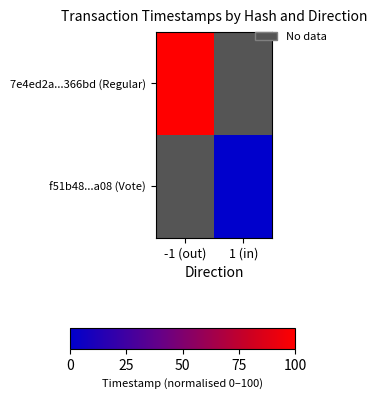

At -1 (out), list the series in order from smallest to largest.

7e4ed2a...366bd (Regular), f51b48...a08 (Vote)